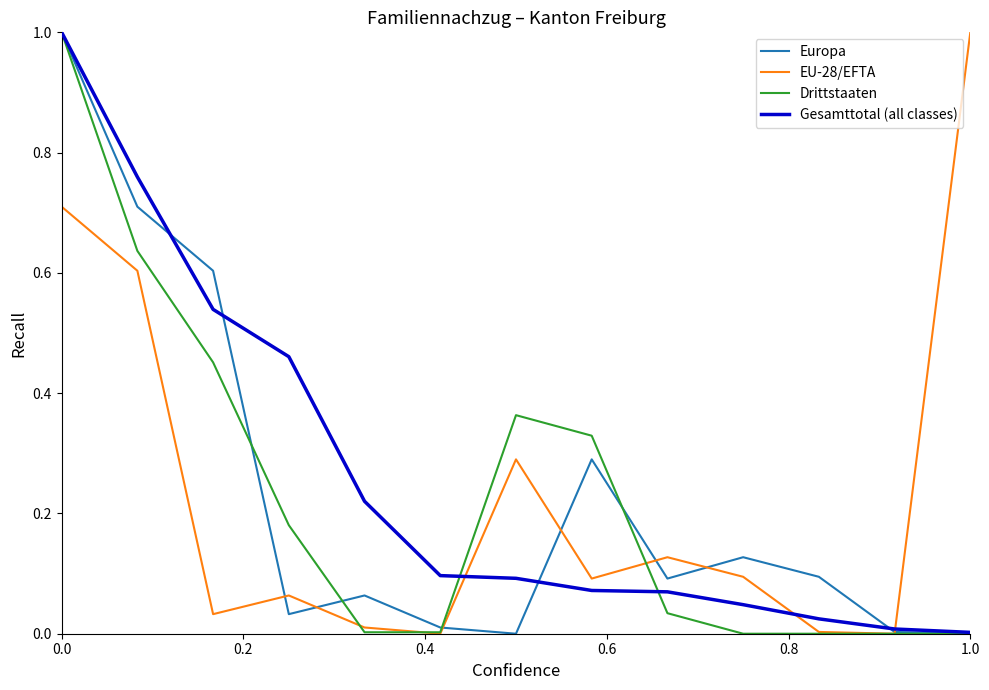

What is the maximum value for Europa?

1.0